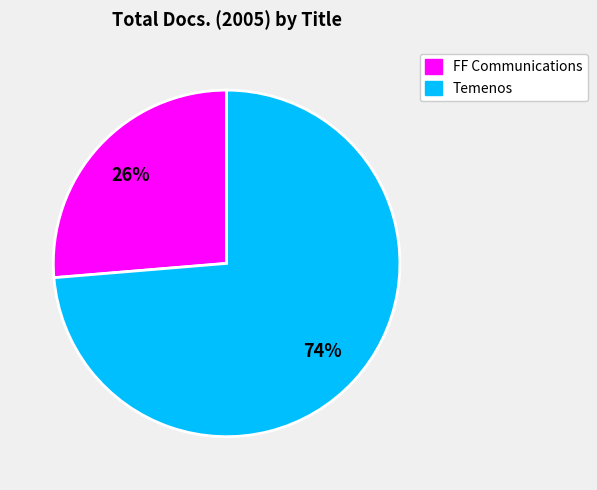

Is there a majority slice in this chart?

Yes